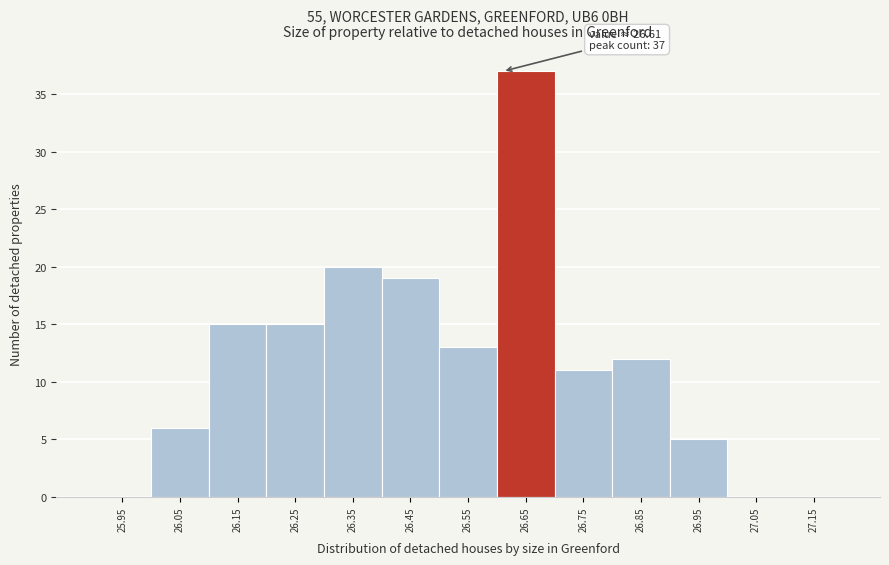

Over which range of the x-axis is the bar tallest?

26.6 to 26.7